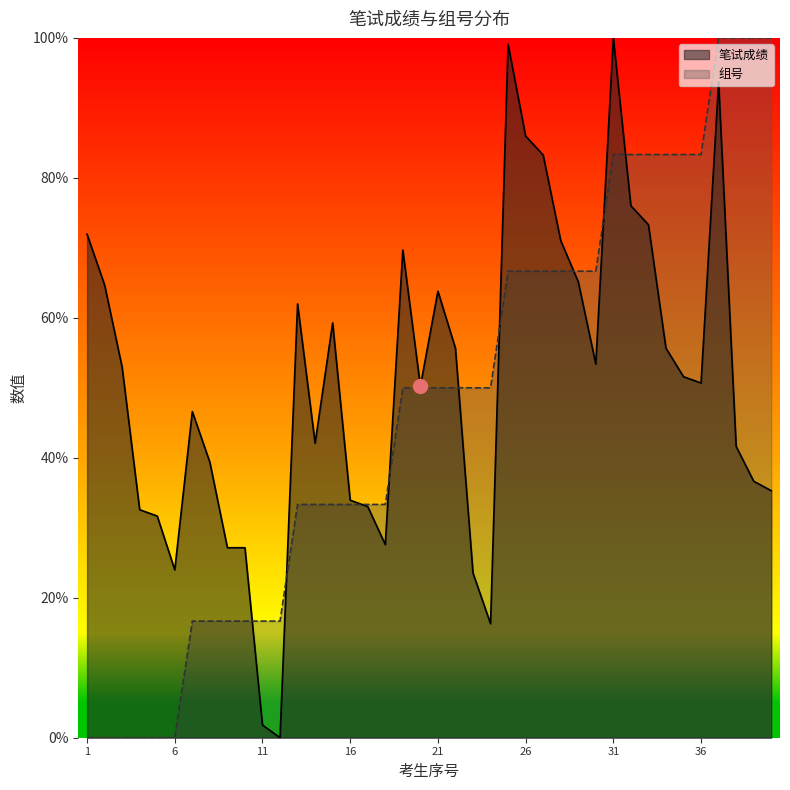

True or false: 组号 has more than 0 interior local peaks.

False